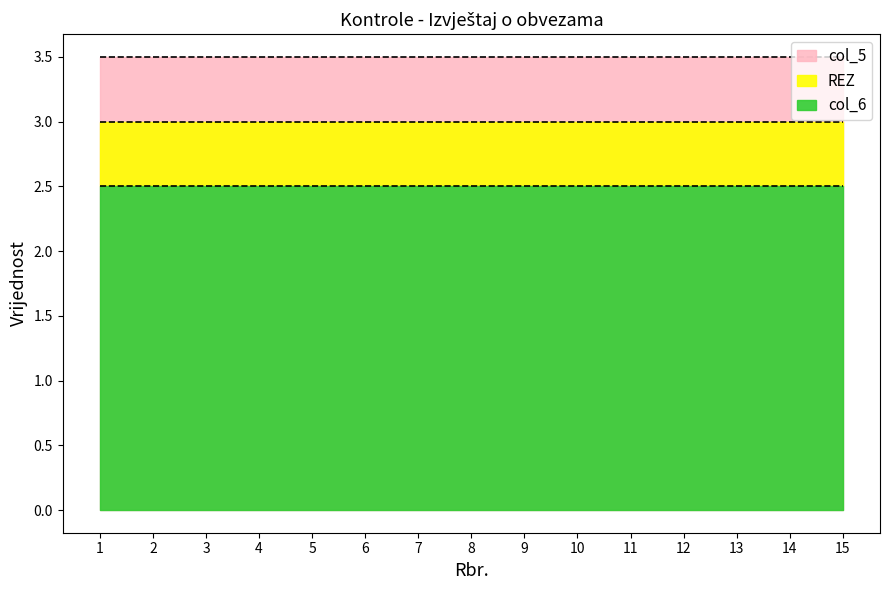

How many data points does each series have?

15